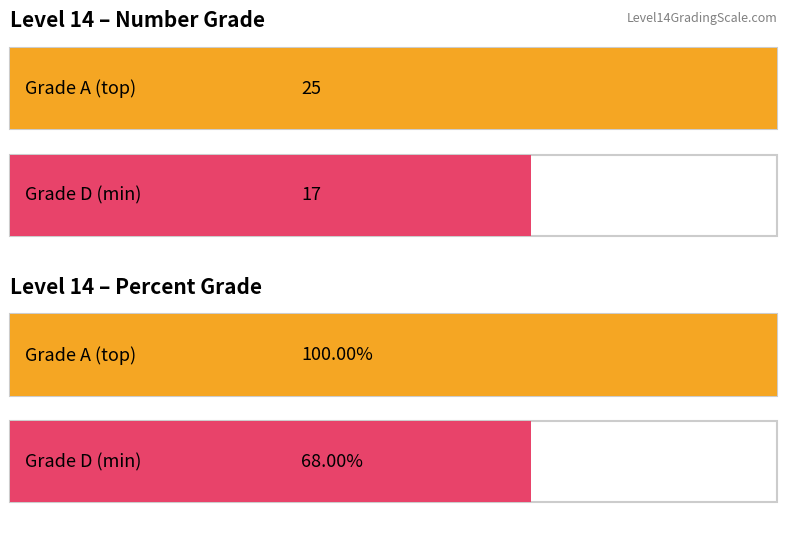

At which label is Percent Grade closest to 0?

D (17)